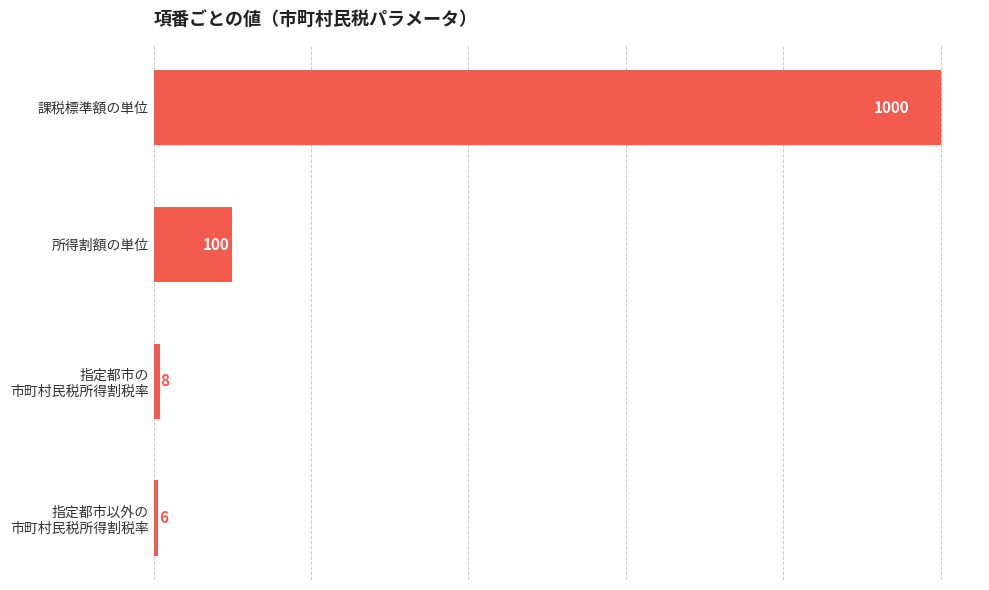

How many series are shown in this chart?

1